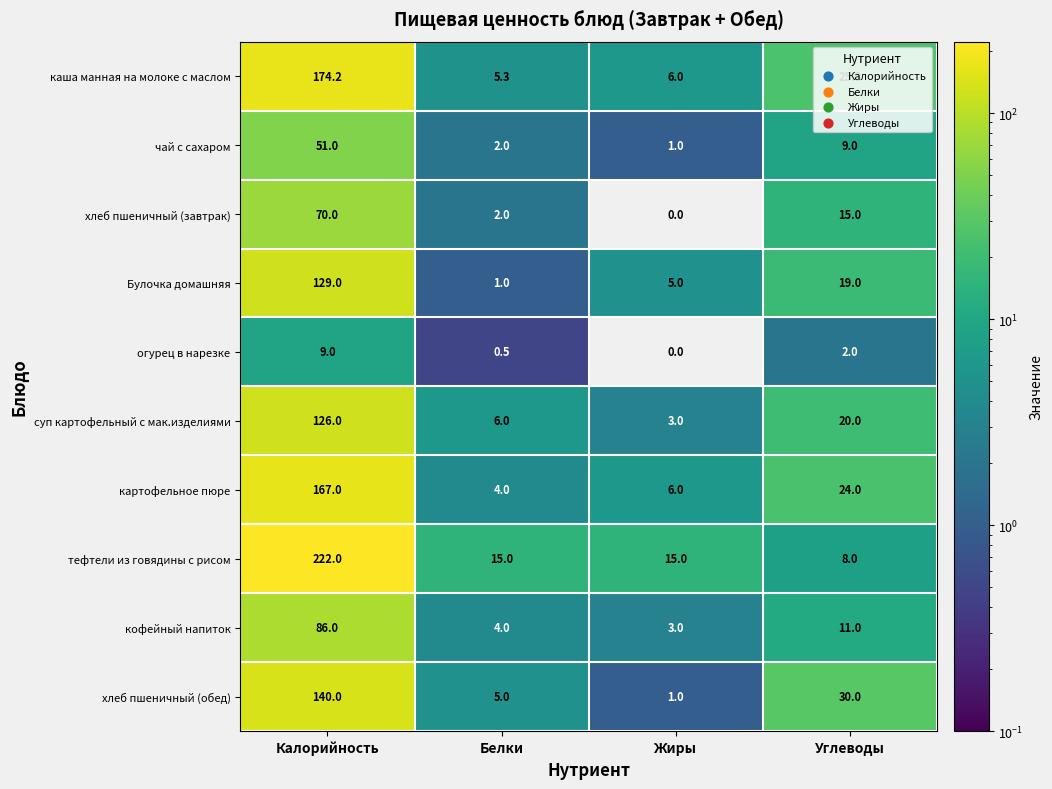

Is it true that огурец в нарезке equals 9.0 at Калорийность?

True